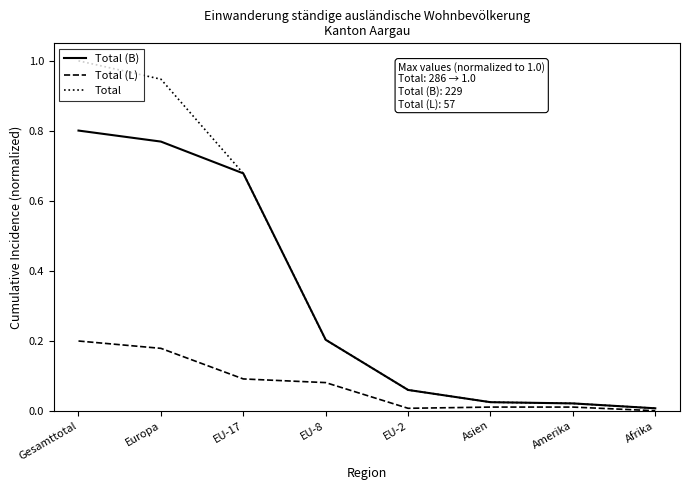

The Total (B) series shows 1.0 at EU-17. True or false?

False